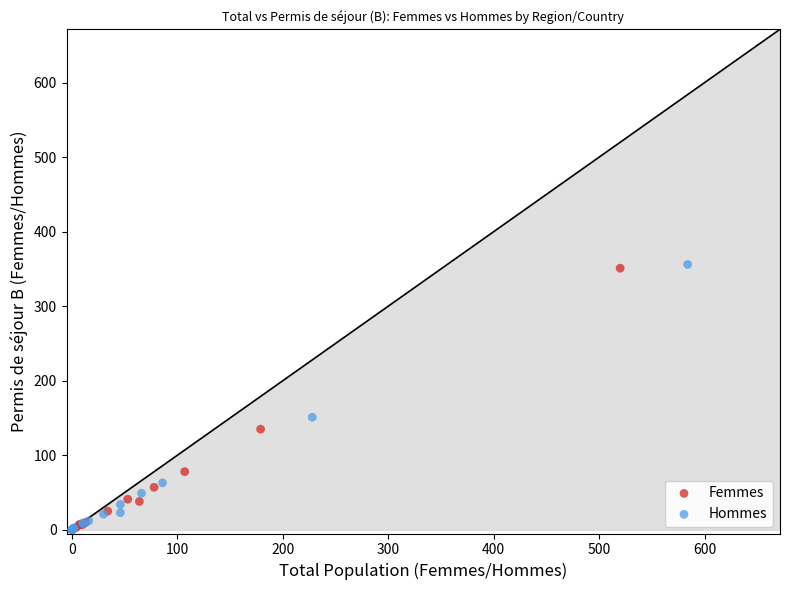

What are all the series names shown in the legend?

Femmes, Hommes